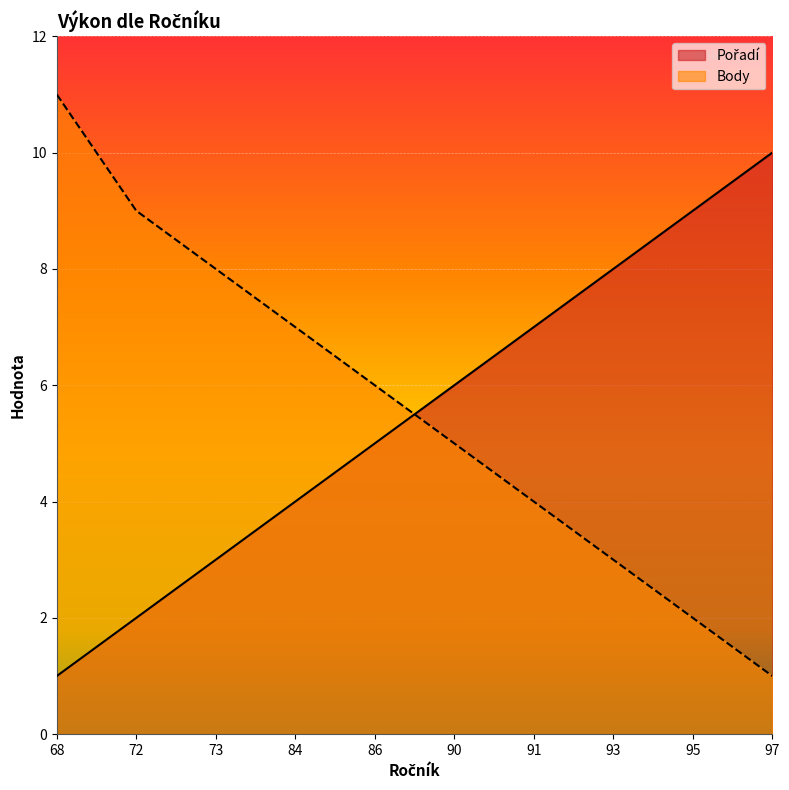

True or false: Pořadí has a value of 12 at 91.

False